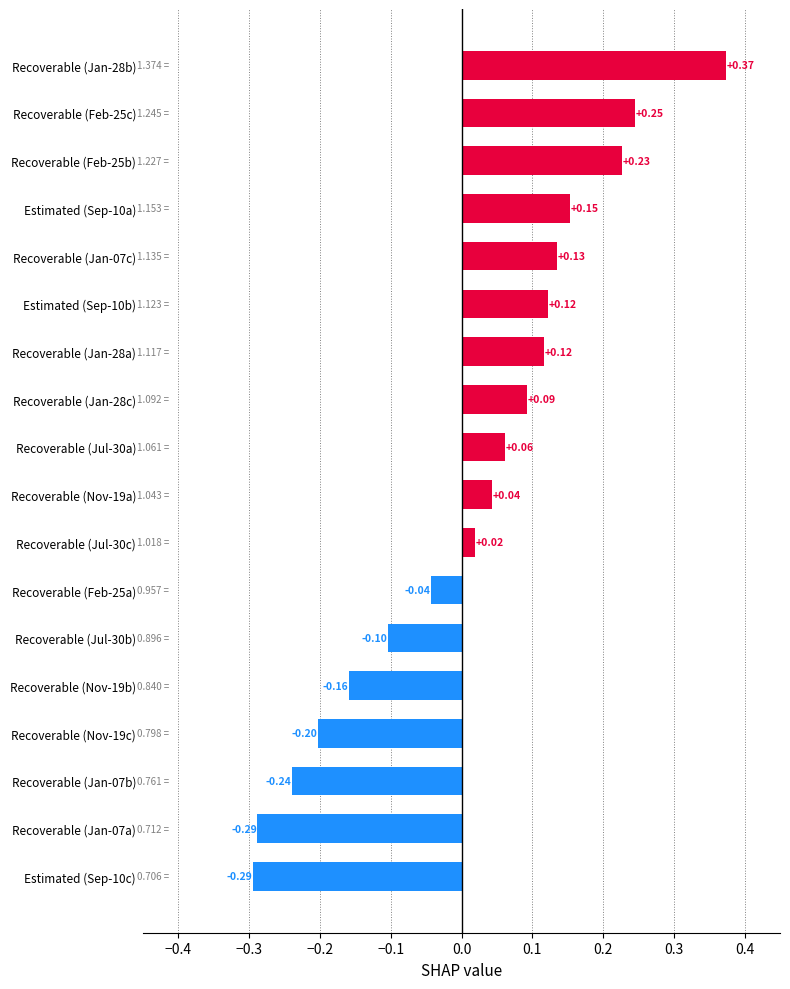

How many negative values are there?

7